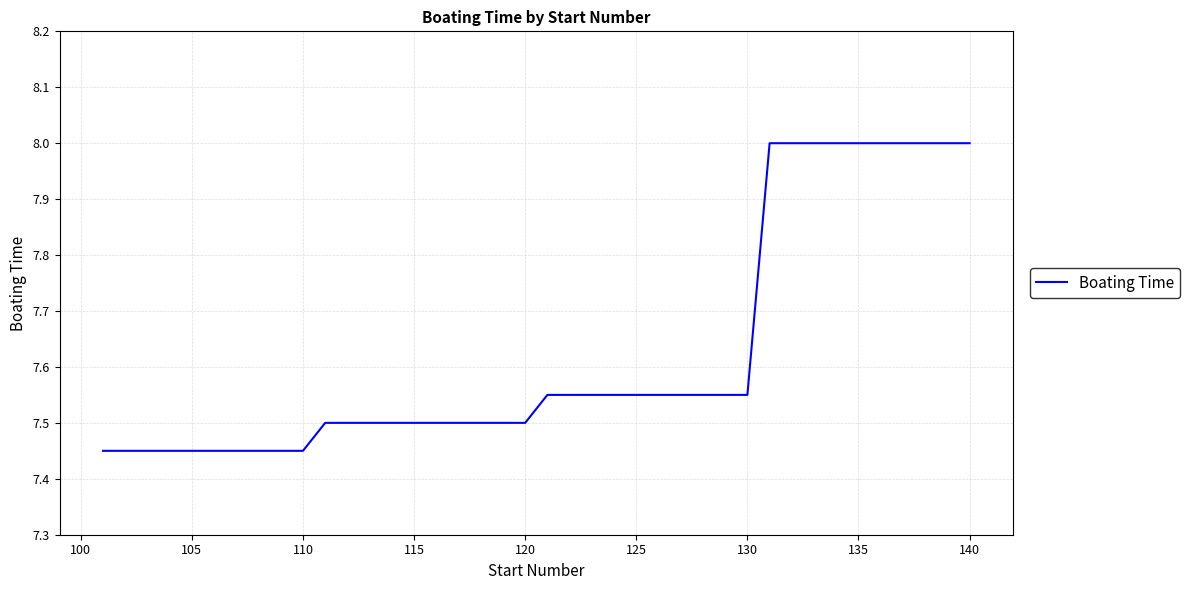

How many values are between 7 and 8?

40